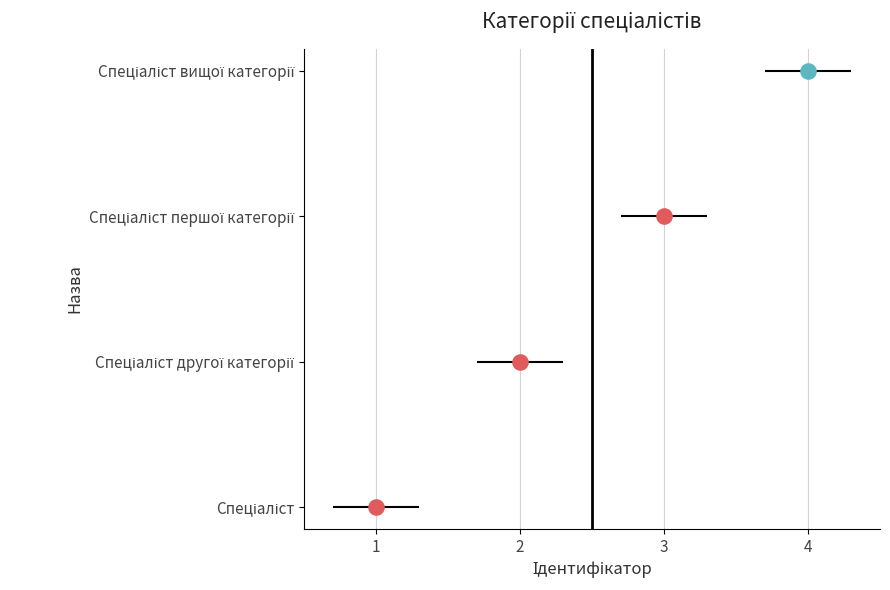

What is the change in value from Спеціаліст to Спеціаліст другої категорії?

+1